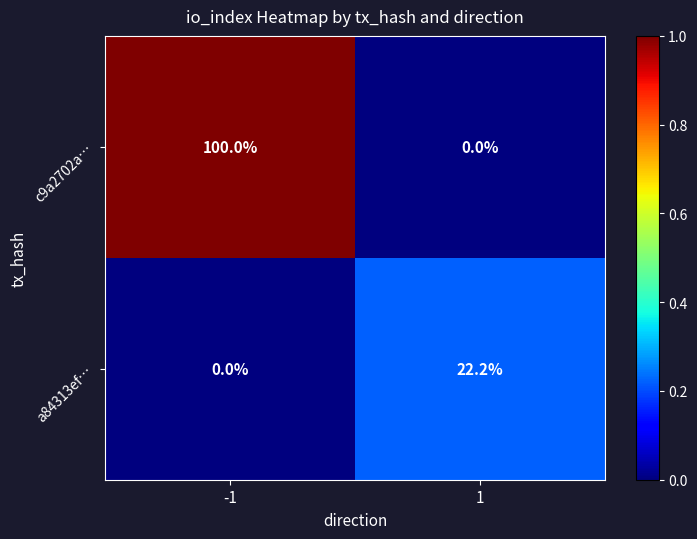

What is the total value across all series at -1?

100.0